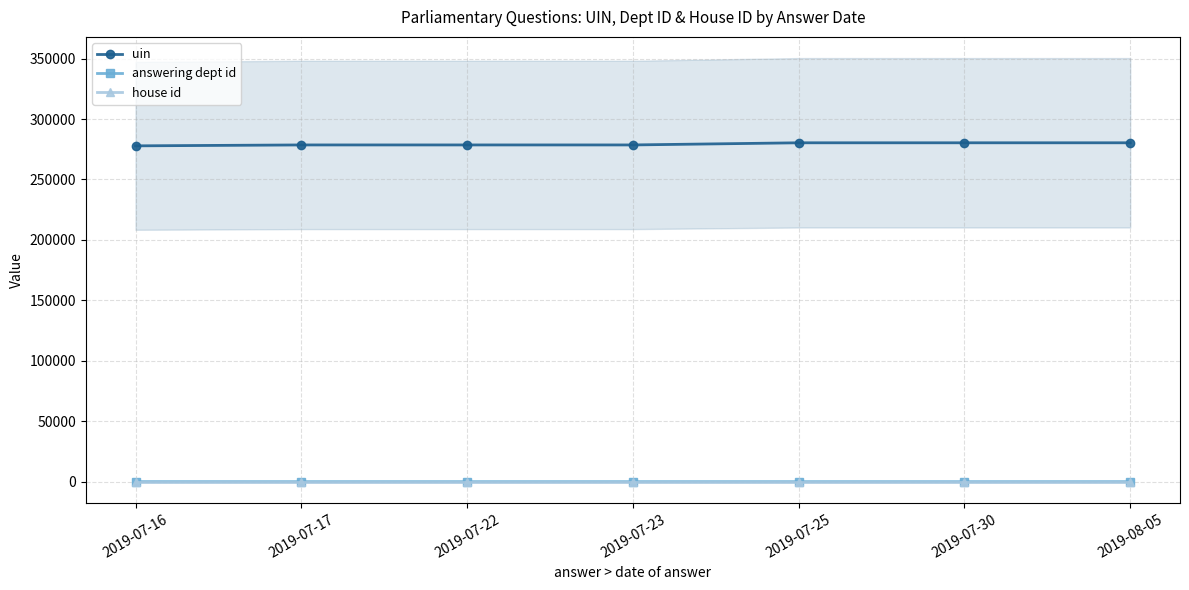

Is it true that house id equals 1 at 2019-07-25?

True